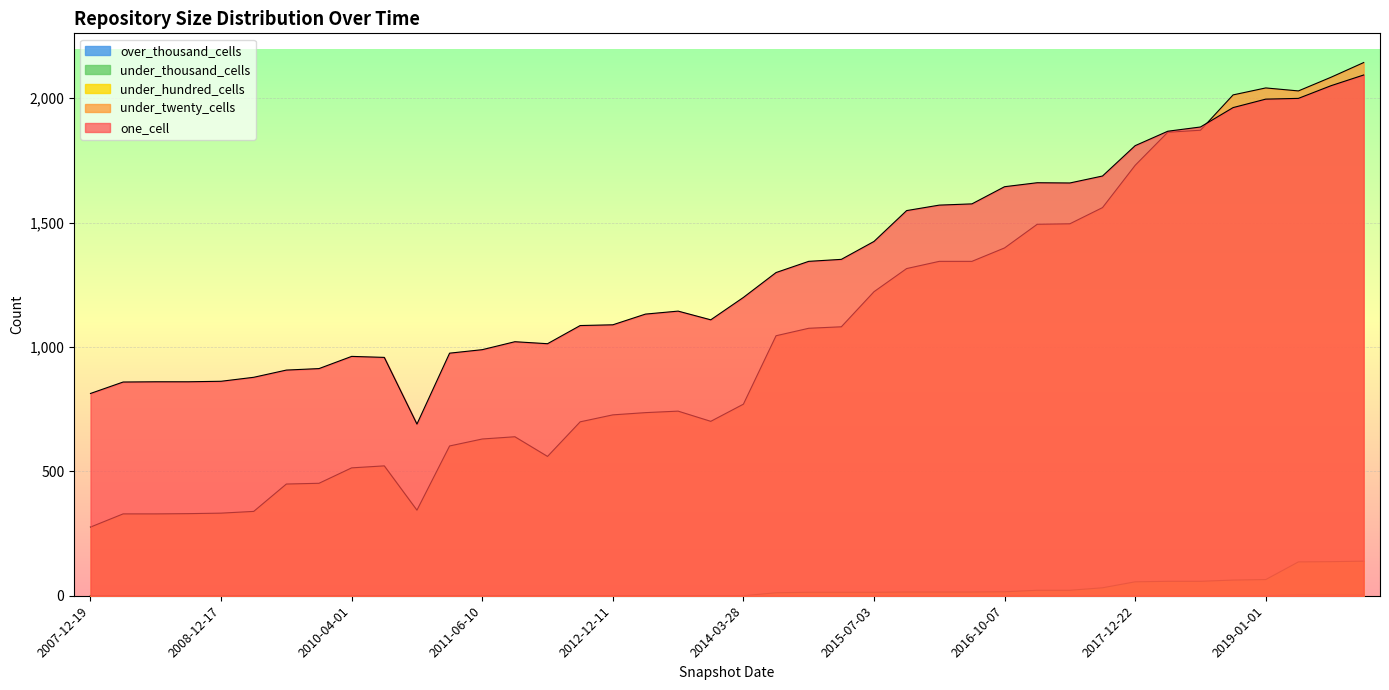

Which series has the largest total across all categories?

one_cell